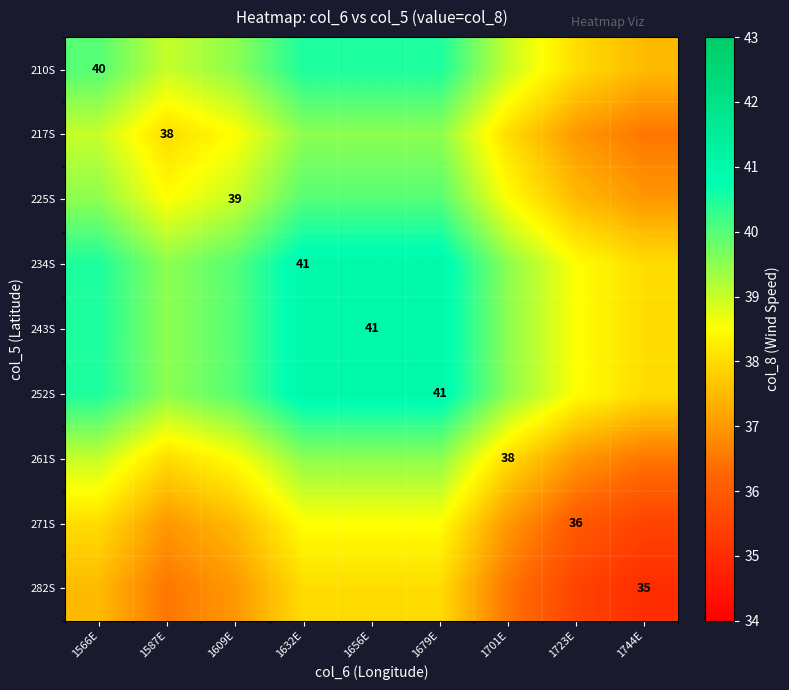

Is it true that 271S equals 36.0 at 1723E?

True